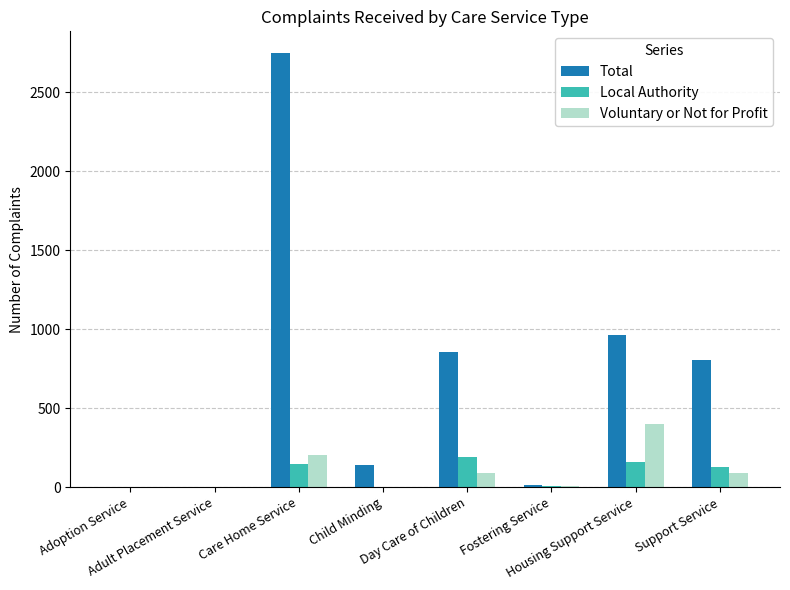

What is the sum of all Total values?

5534